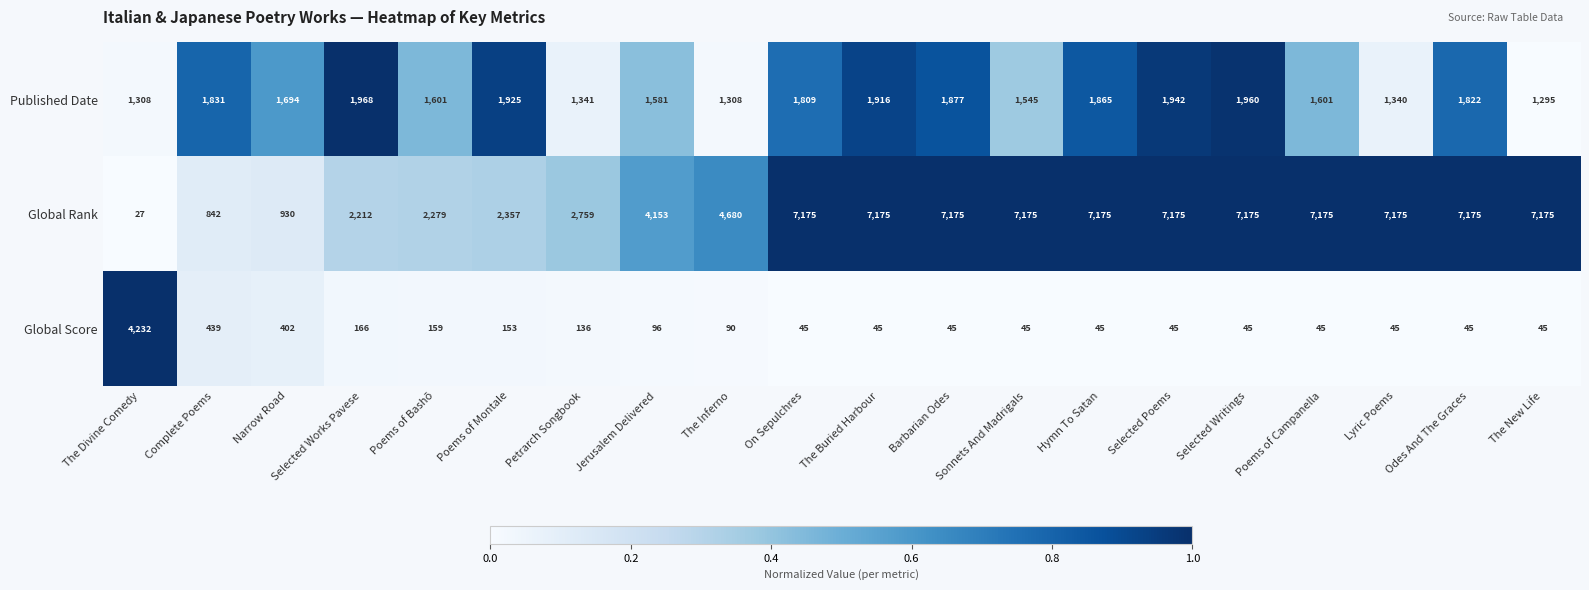

What is the approximate value of Published Date at Narrow Road, to the nearest 10?

1690